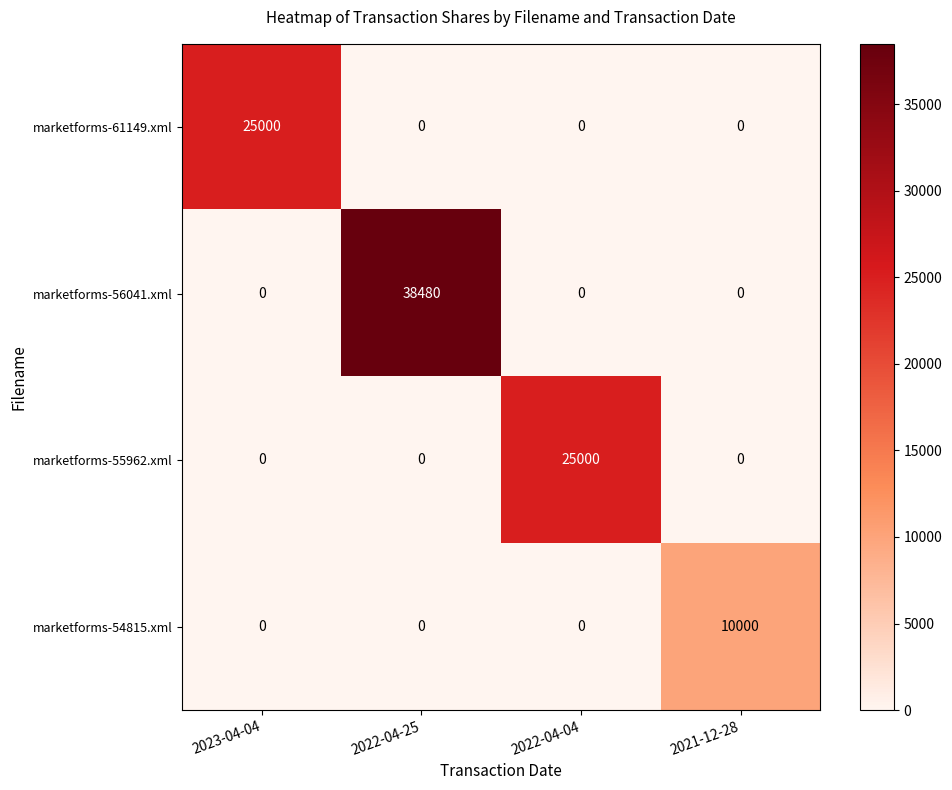

What is the difference between the maximum and second lowest values in the marketforms-55962.xml series?

25000